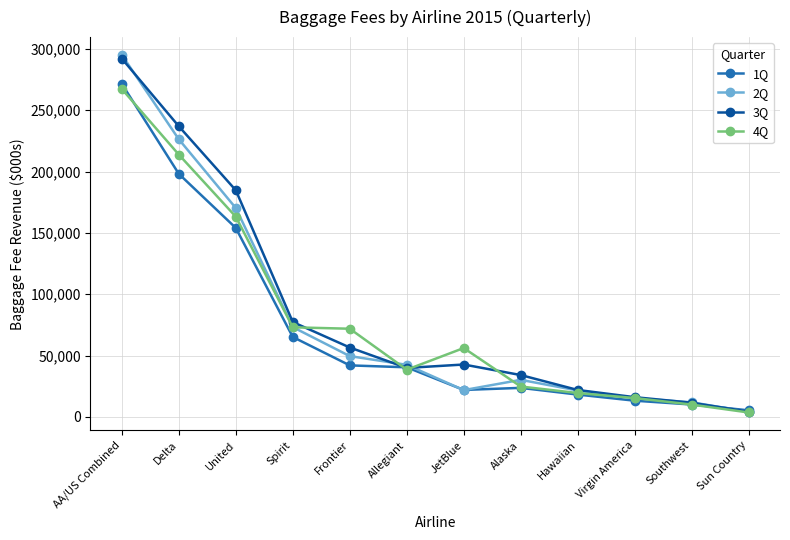

Between which two adjacent categories do 2Q and 3Q first intersect?

AA/US Combined and Delta